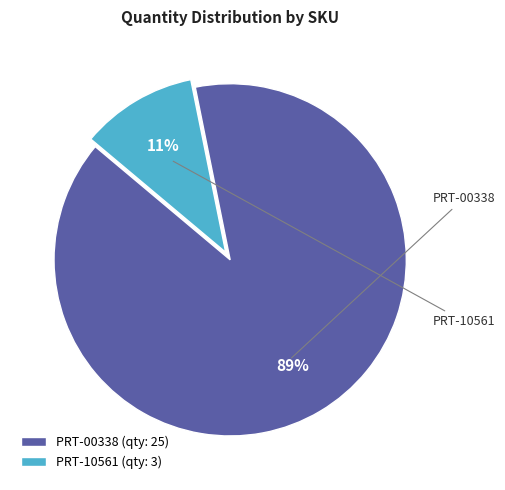

How many segments does this pie chart have?

2